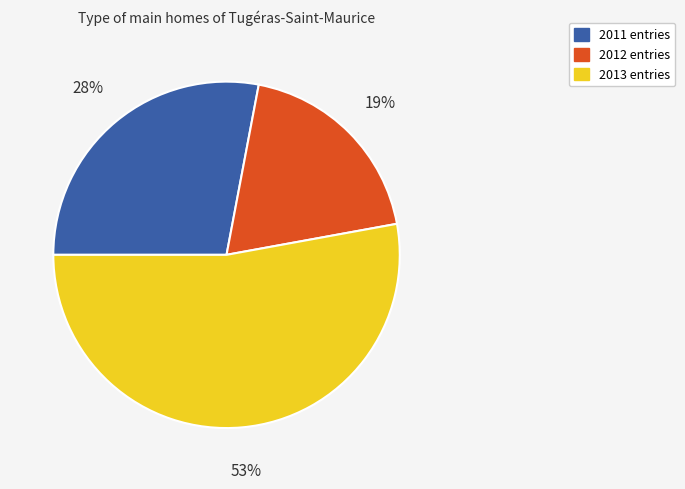

Does any single category account for the majority?

Yes